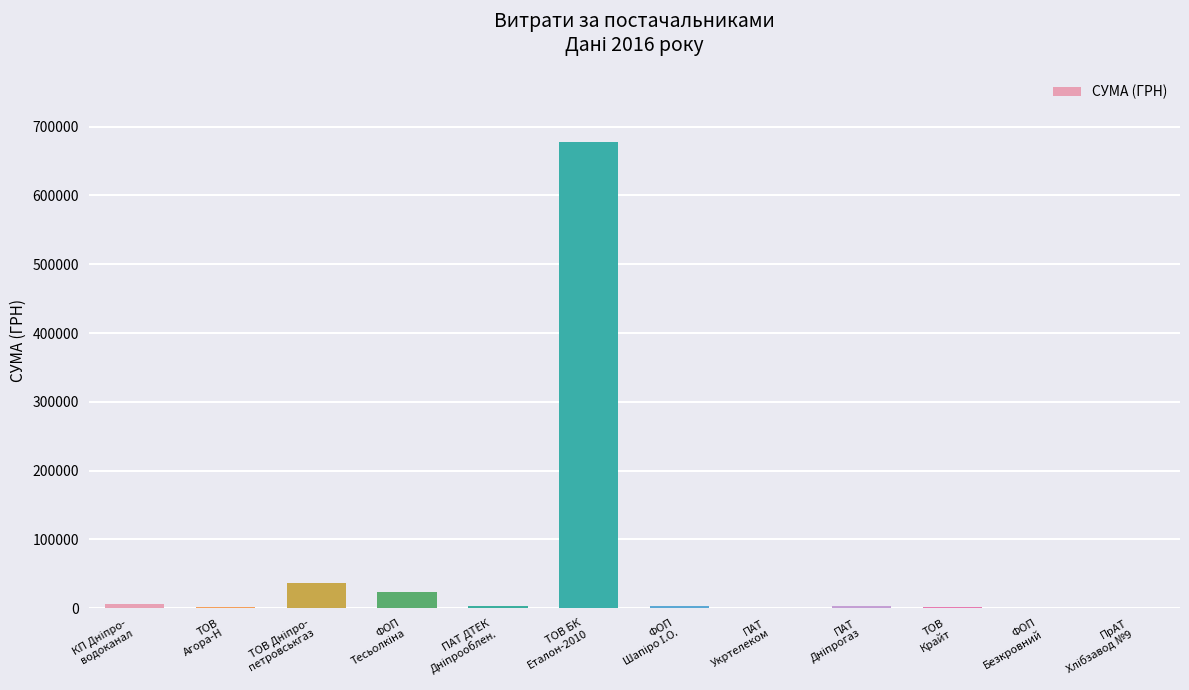

What is the average value?

63072.4